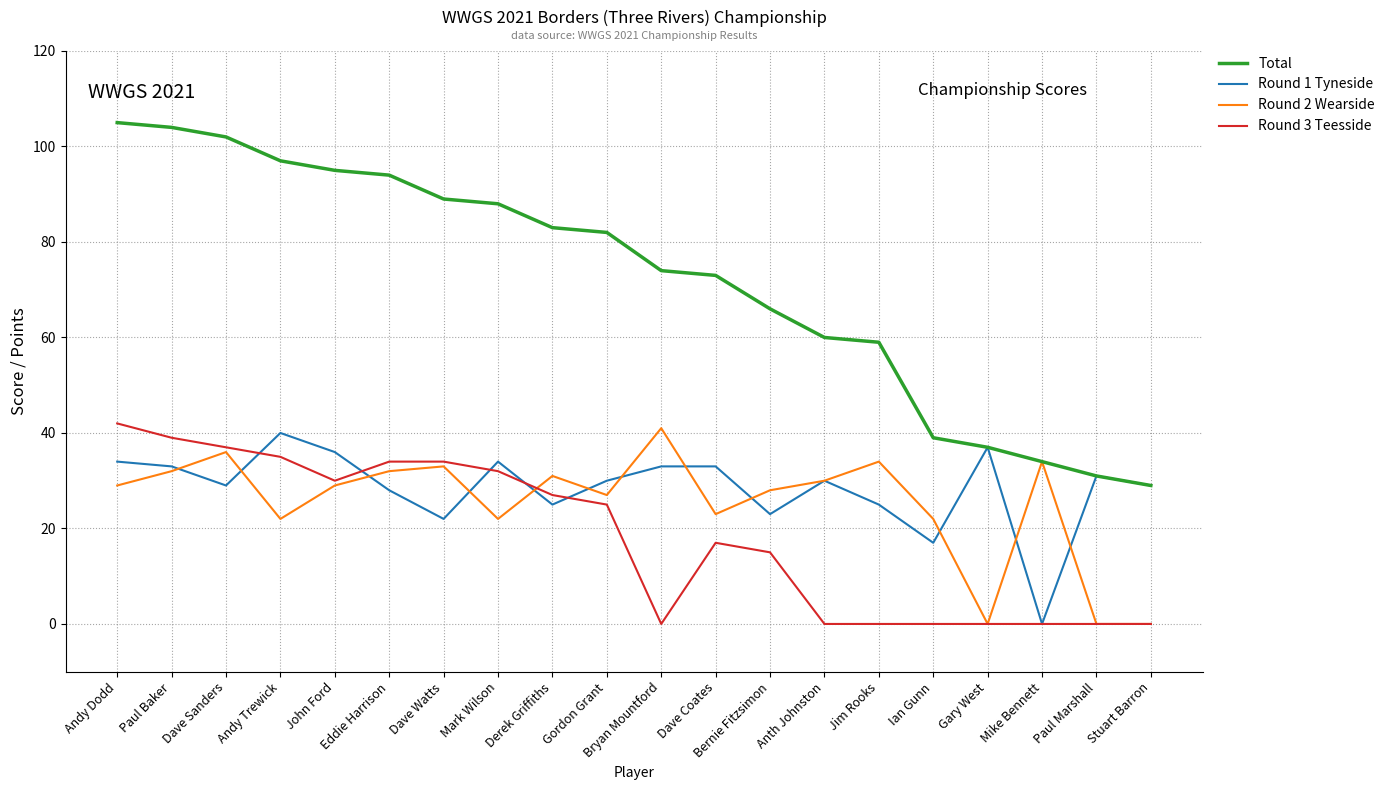

What position from the left is Eddie Harrison?

6